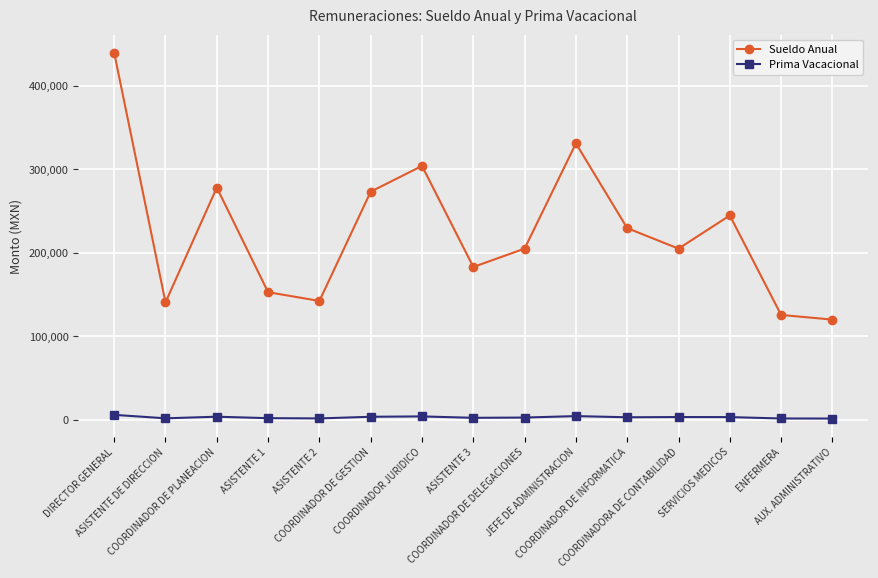

At which label is Sueldo Anual closest to 279895?

COORDINADOR DE PLANEACION